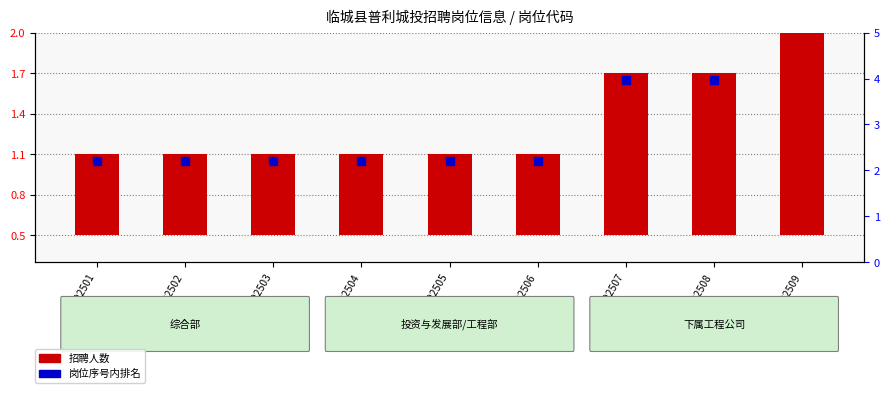

What is the maximum value shown in the chart?

2.4